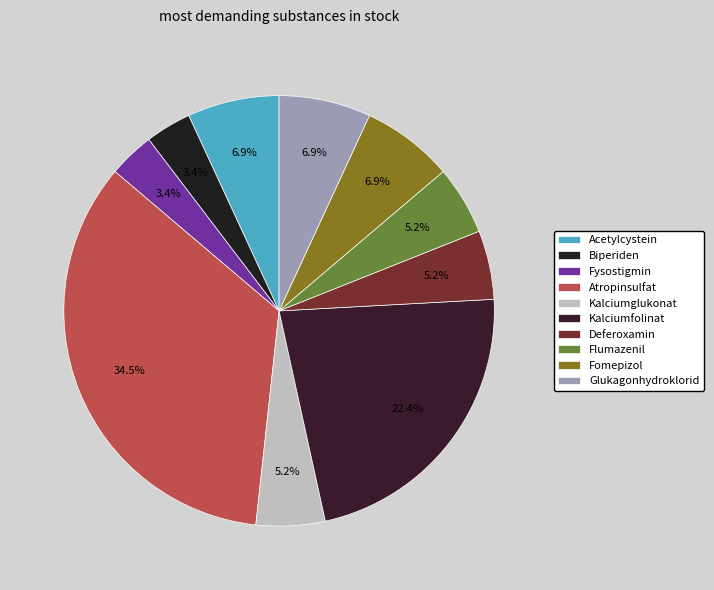

What percentage is the Glukagonhydroklorid slice, to the nearest percent?

7%